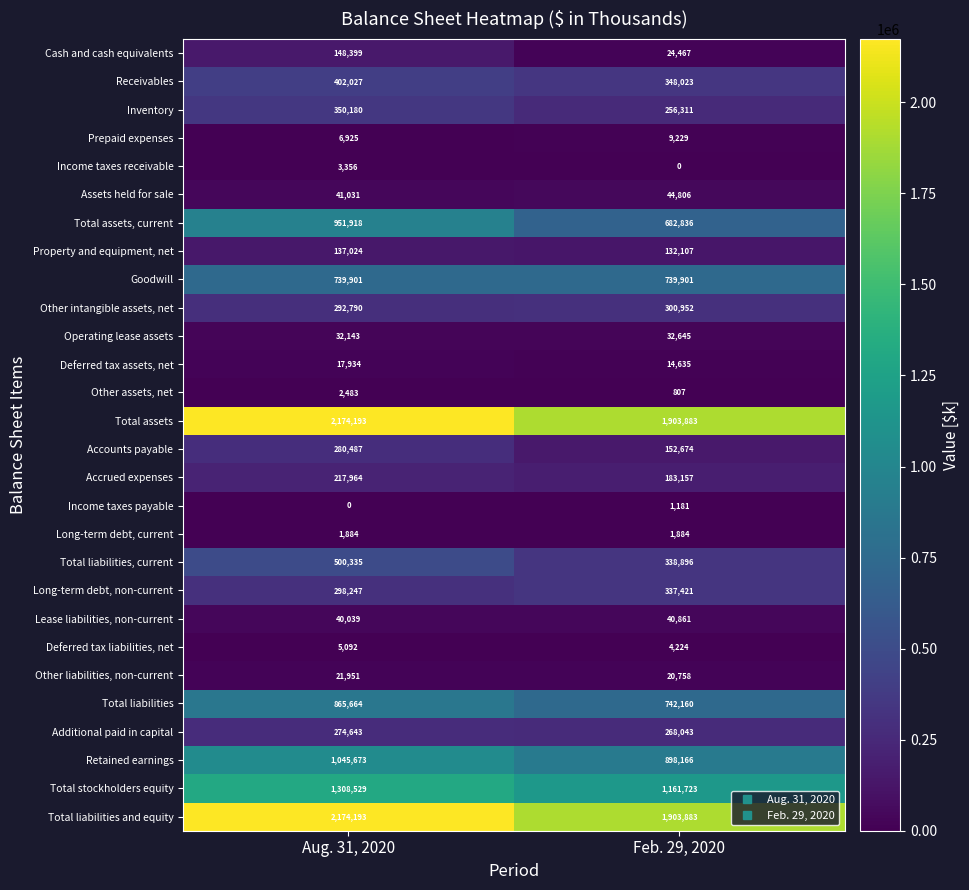

Read the Cash and cash equivalents value at Aug. 31, 2020, to the nearest 10.

148400